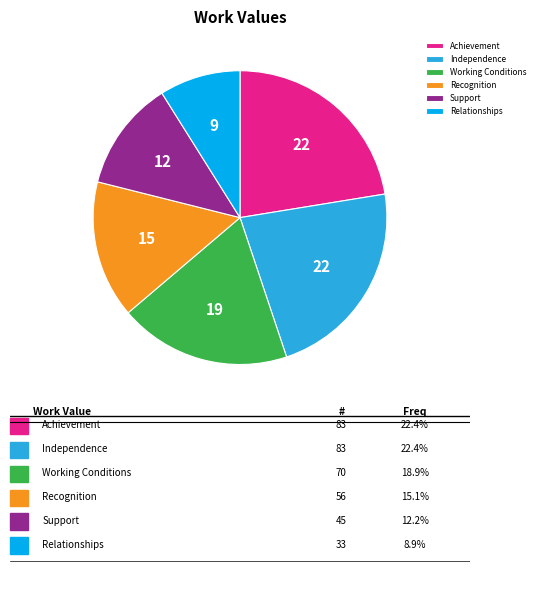

Between Recognition and Working Conditions, which is larger?

Working Conditions